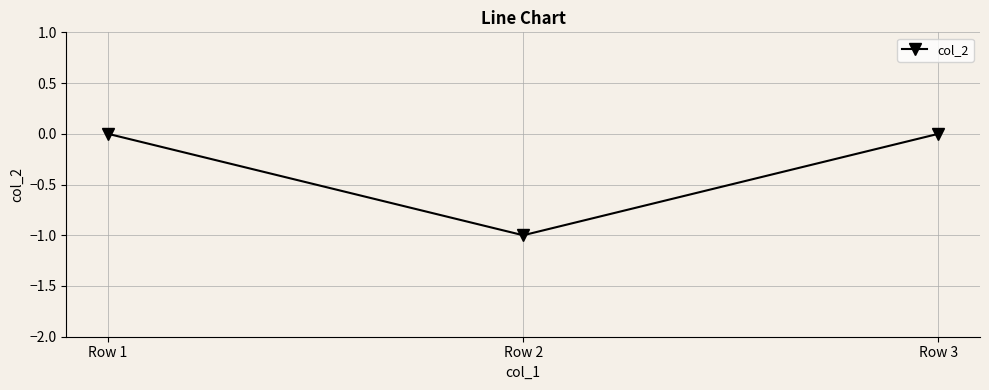

What is the change in value from Row 2 to Row 3?

+1